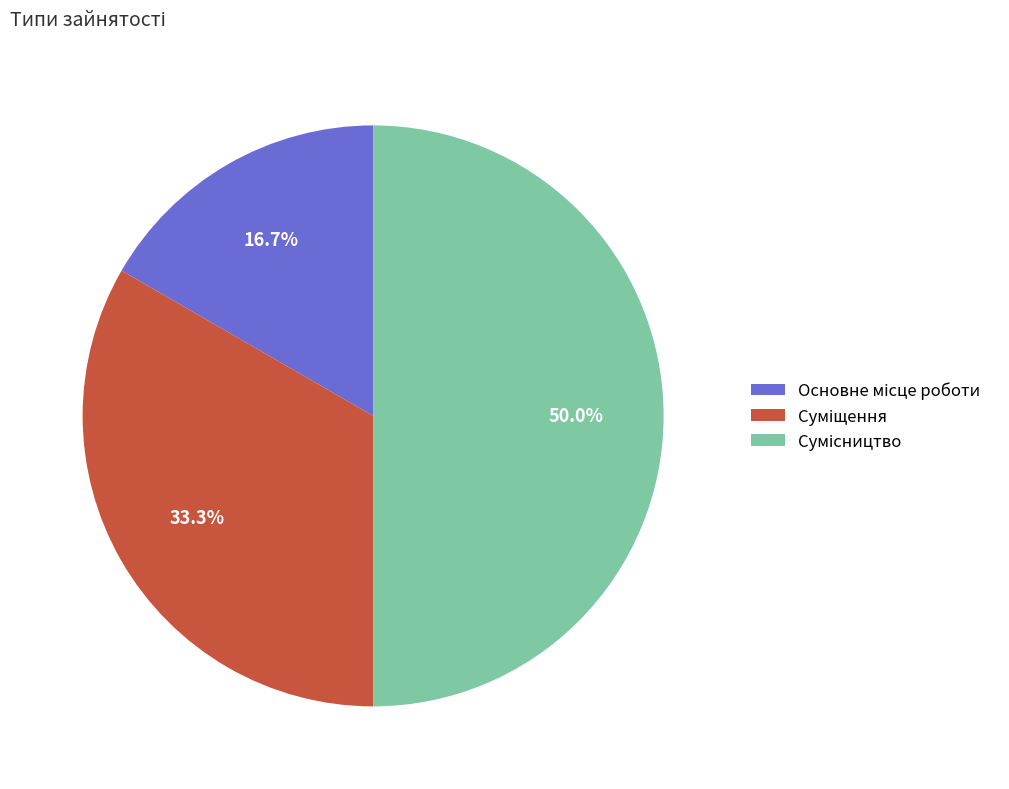

To the nearest percent, what is the average slice percentage?

33%